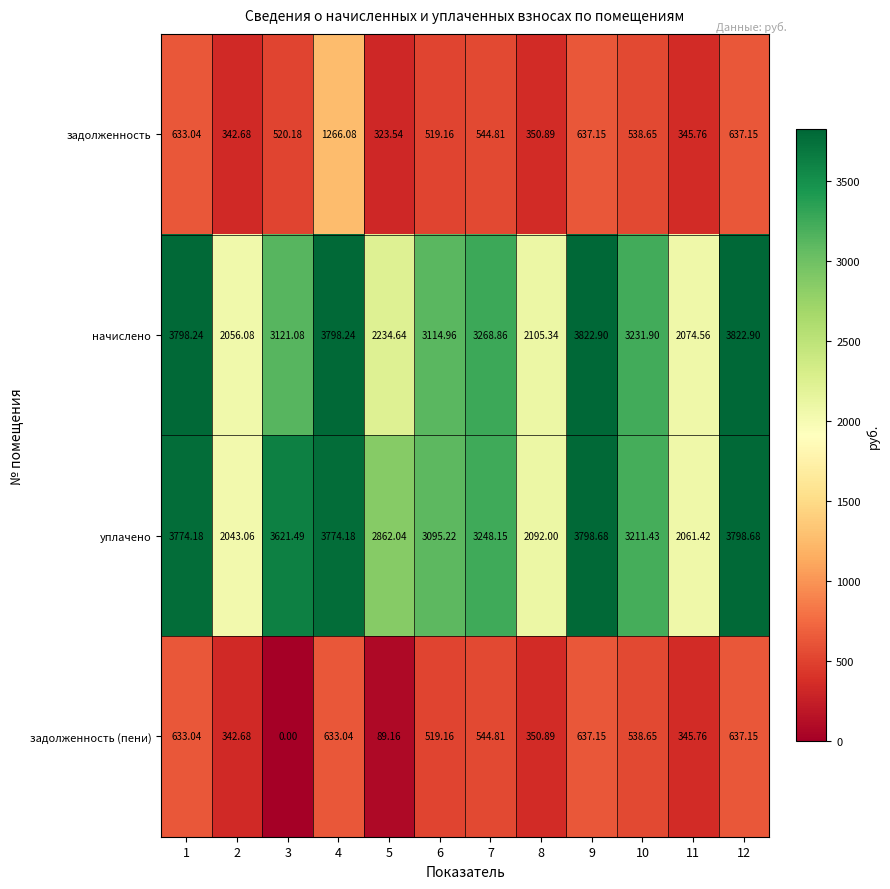

Which series changed the most between 7 and 8?

начислено